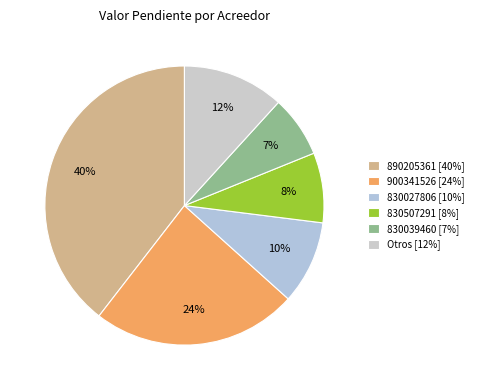

Rank the categories by value from highest to lowest.

890205361 [40%], 900341526 [24%], Otros [12%], 830027806 [10%], 830507291 [8%], 830039460 [7%]